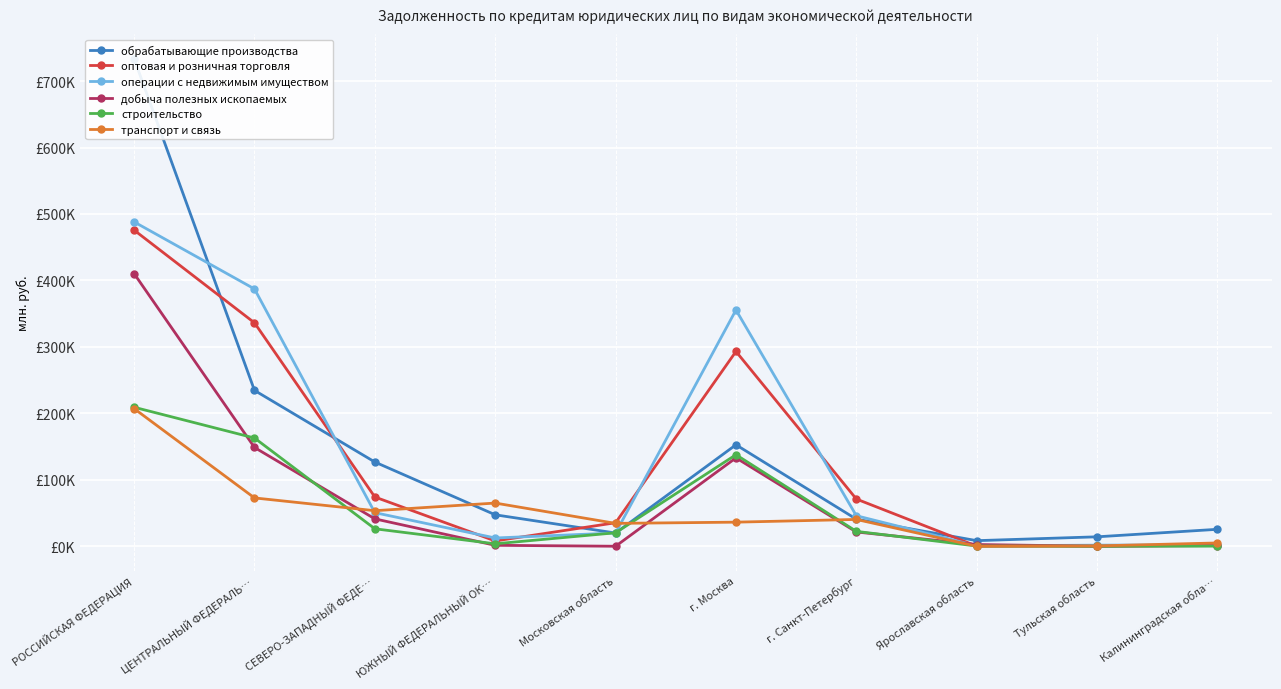

List the series in order of their peak value, highest first.

обрабатывающие производства, операции с недвижимым имуществом, оптовая и розничная торговля, добыча полезных ископаемых, строительство, транспорт и связь